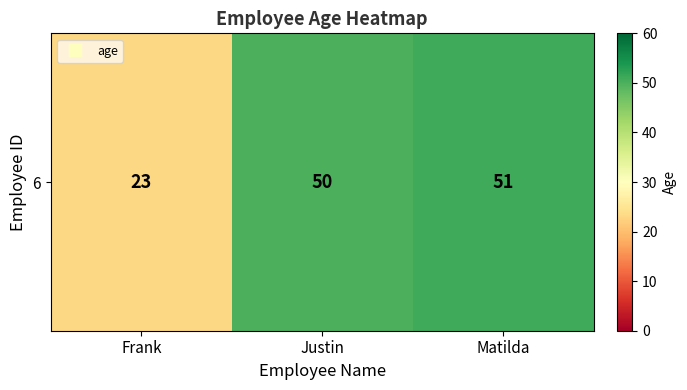

What value does the data have at Frank?

23